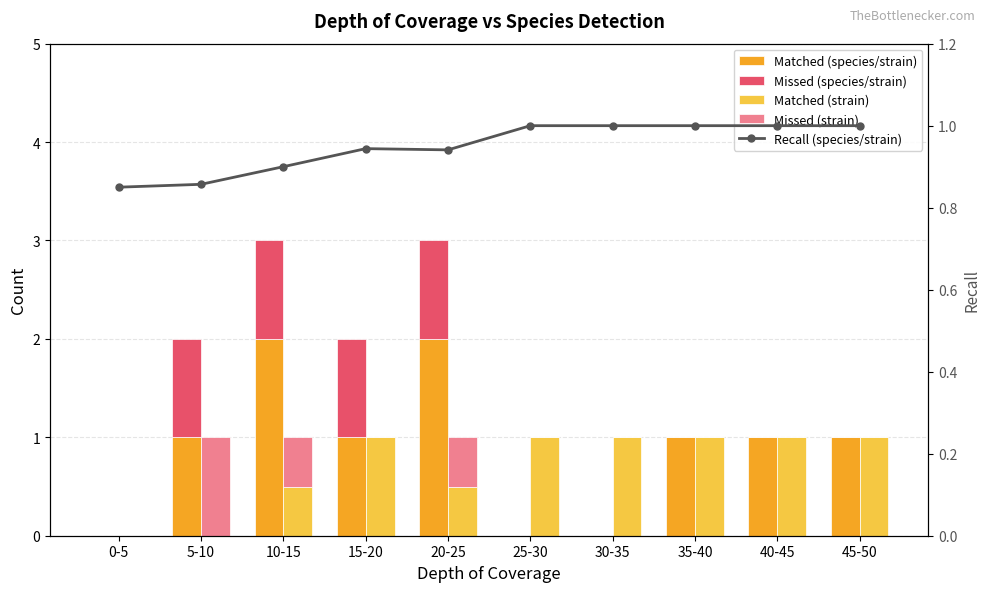

How many data points does each series have?

10